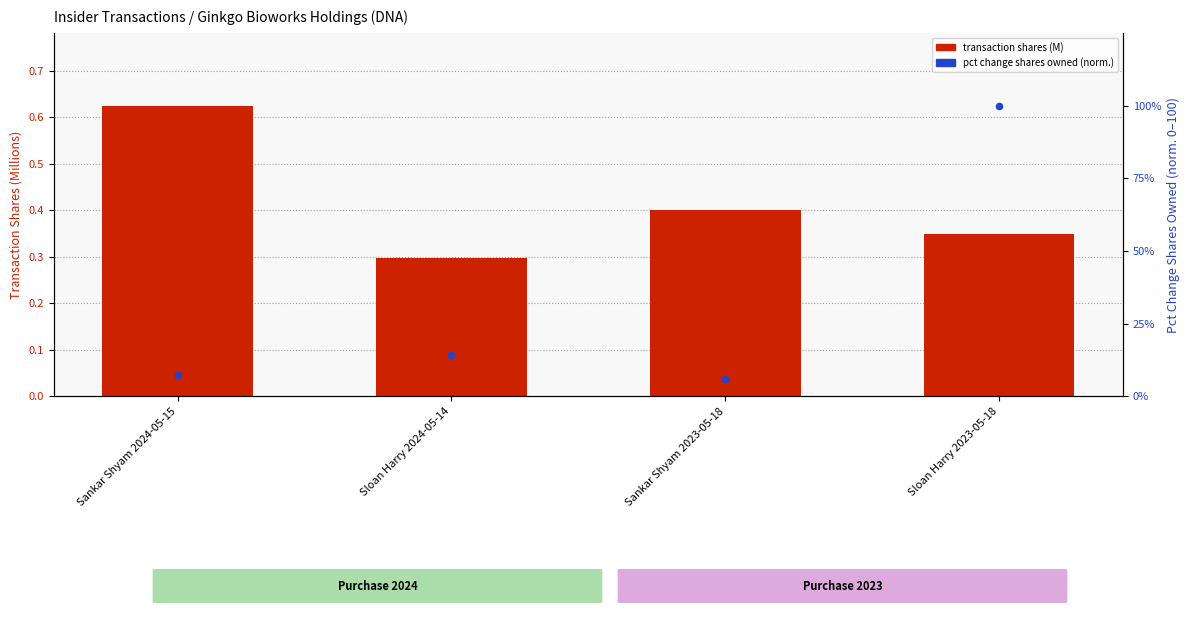

Is the value of pct change shares owned (norm.) at Sankar Shyam 2023-05-18 greater than the value of transaction shares (M) at Sloan Harry 2023-05-18?

Yes